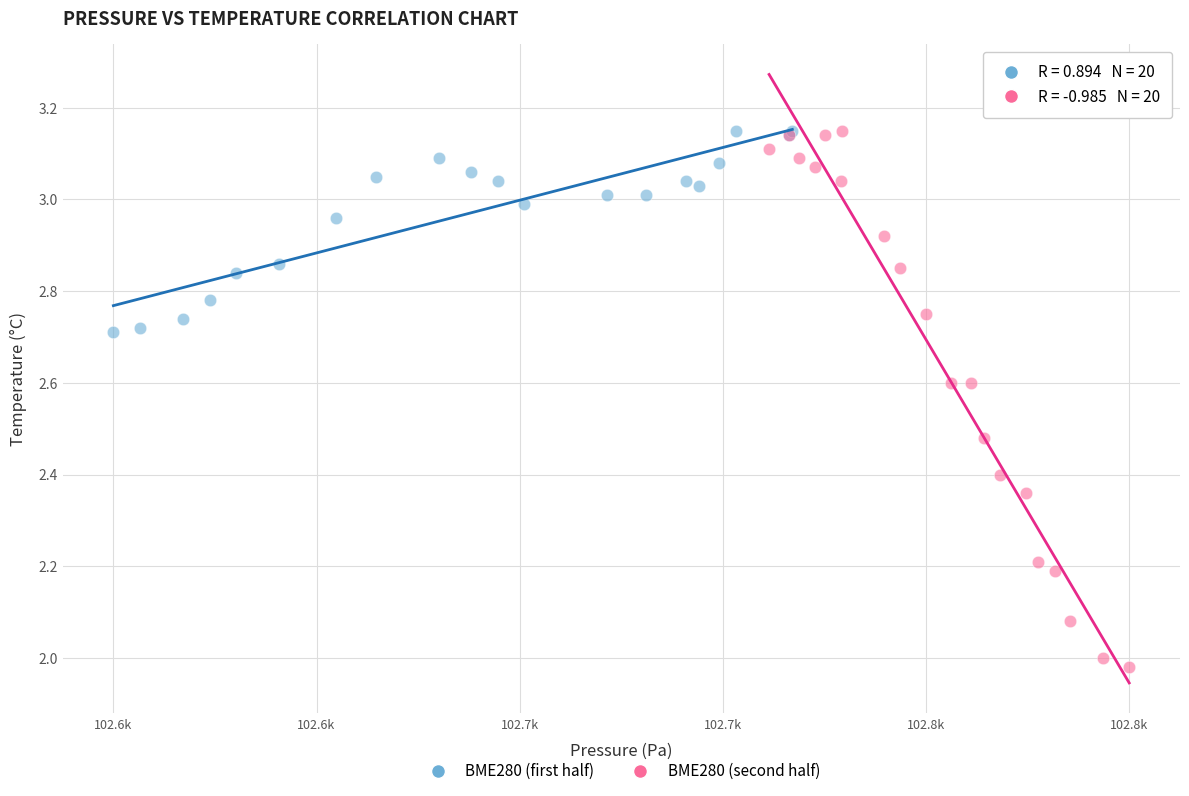

Which series has the widest spread of Y values?

BME280 (second half)